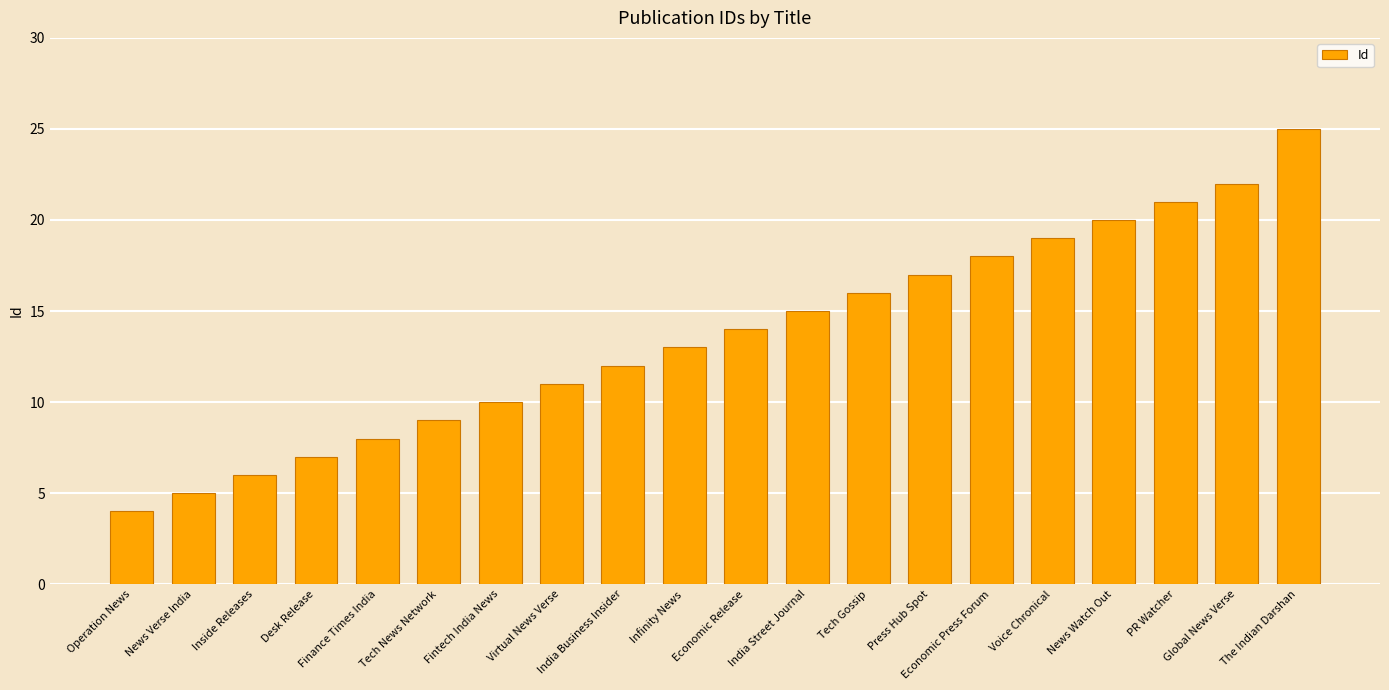

Rank the categories by value from lowest to highest.

Operation News, News Verse India, Inside Releases, Desk Release, Finance Times India, Tech News Network, Fintech India News, Virtual News Verse, India Business Insider, Infinity News, Economic Release, India Street Journal, Tech Gossip, Press Hub Spot, Economic Press Forum, Voice Chronical, News Watch Out, PR Watcher, Global News Verse, The Indian Darshan